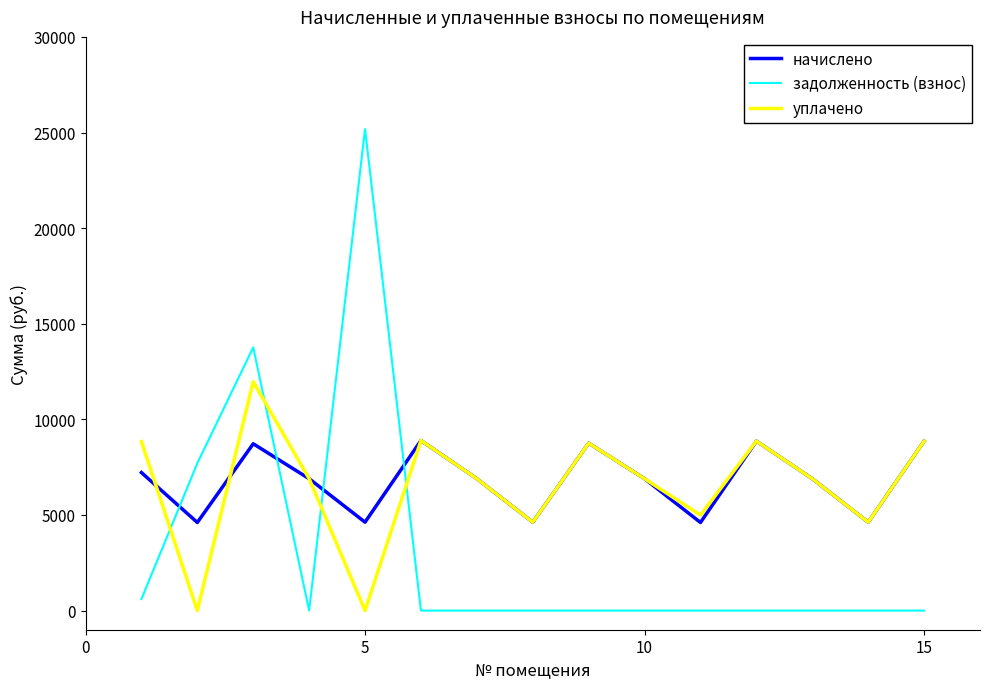

What is the maximum value for начислено?

8893.8